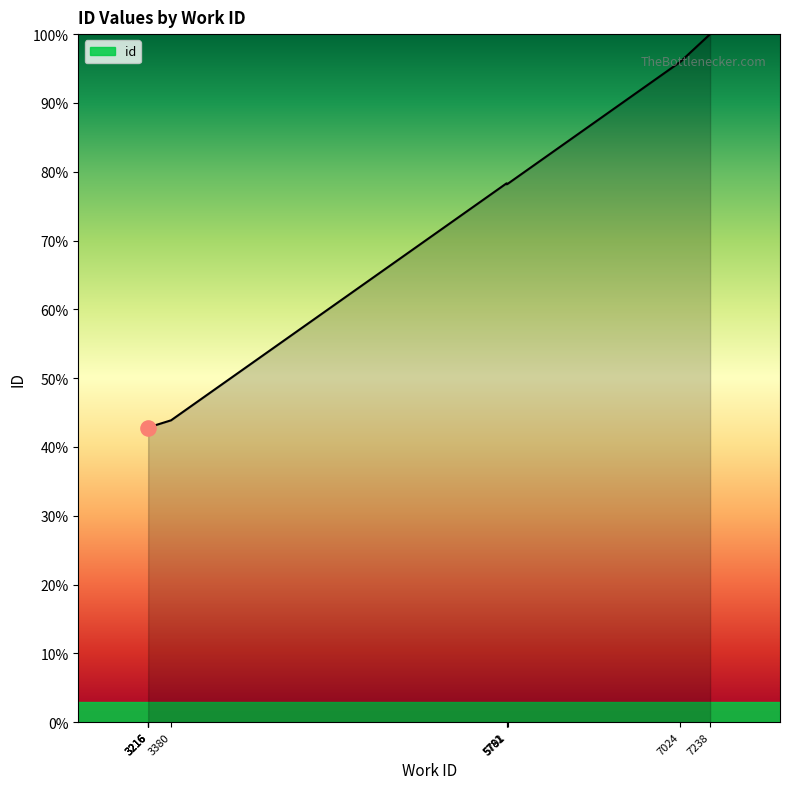

What is the change in value from 3216 to 7024?

+53.1